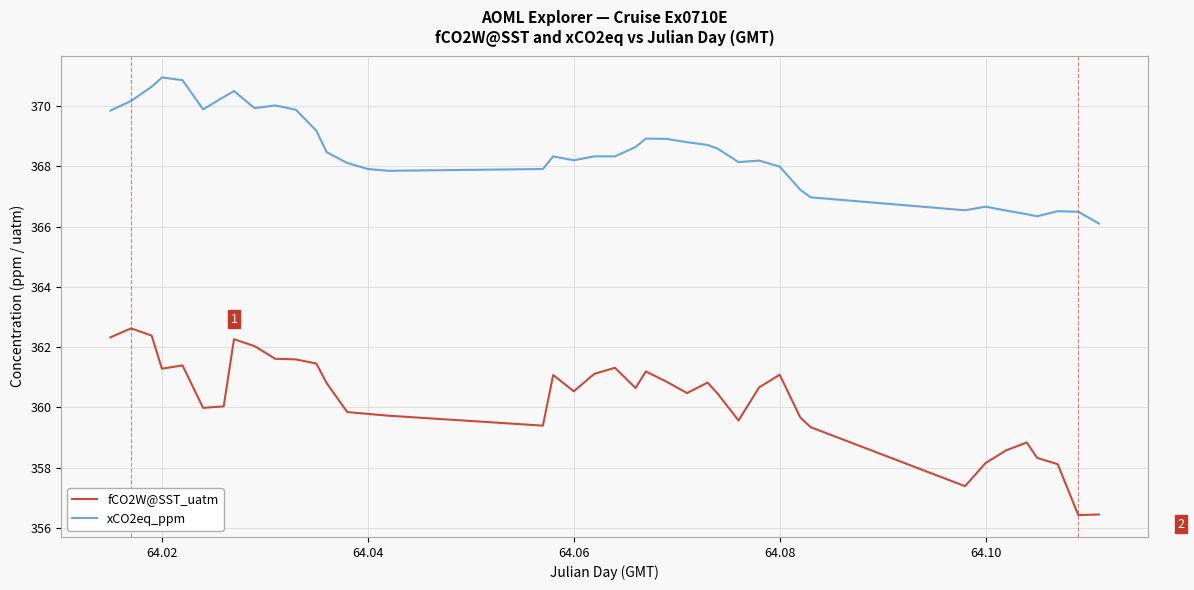

What is the difference between the maximum and minimum values in the fCO2W@SST_uatm series?

6.2